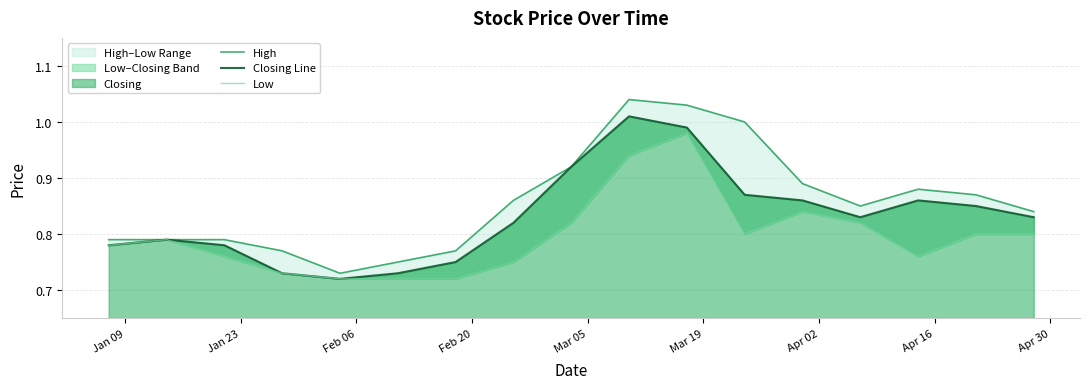

What is the difference between the maximum and minimum values in the Low series?

0.3